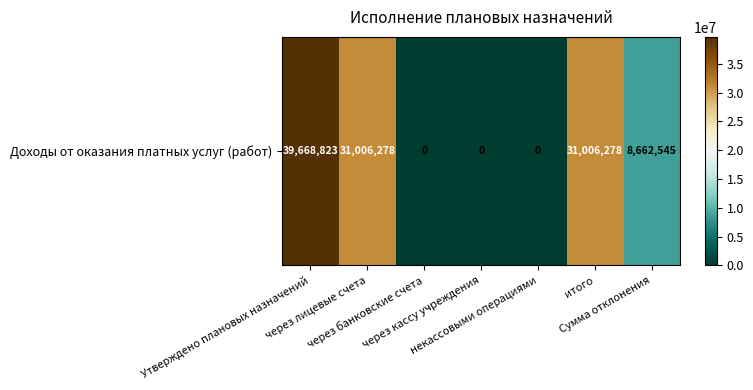

How many categories are shown in the chart?

7